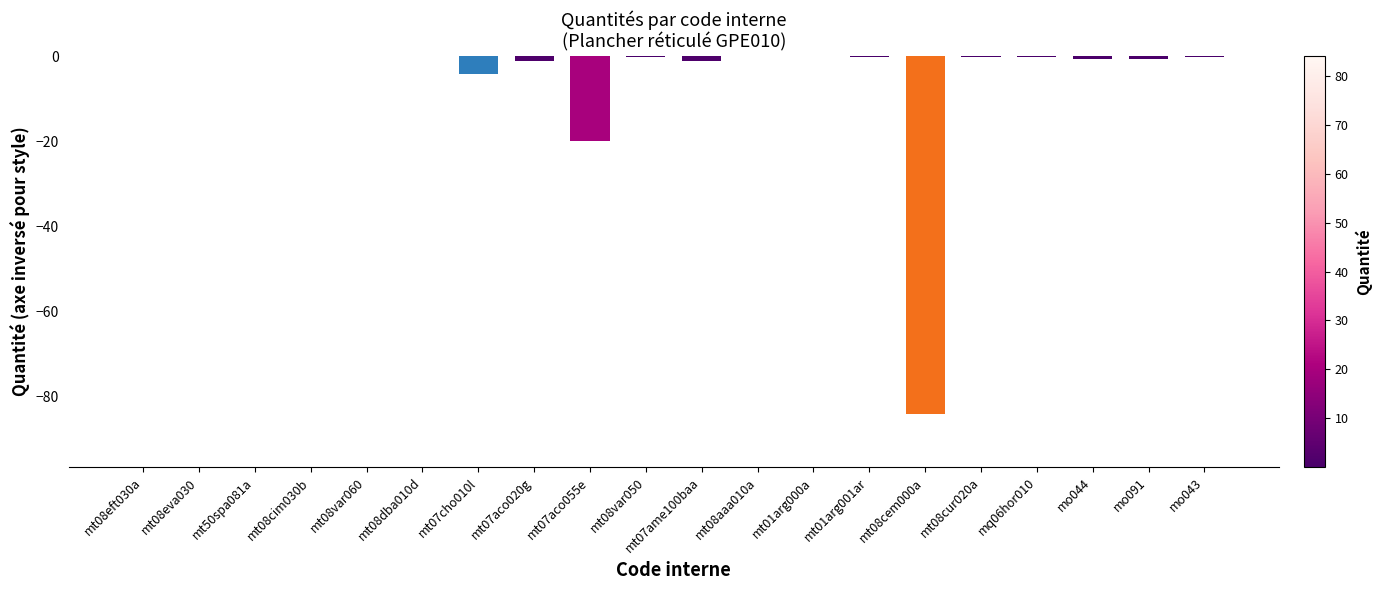

What is the sum of all values?

-112.9